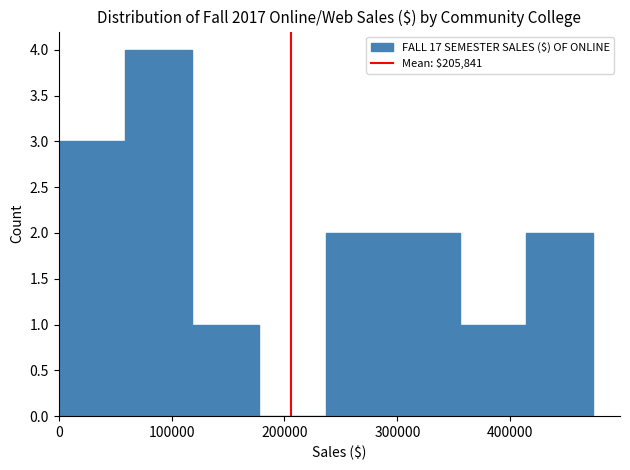

Which range on the x-axis has the tallest bar?

60000 to 120000